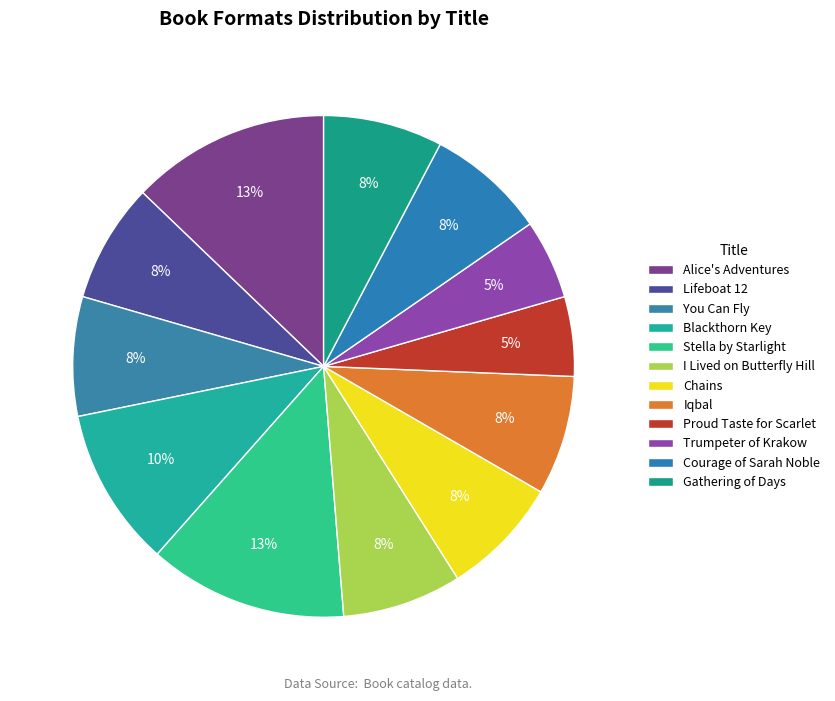

Count the number of slices in the pie.

12